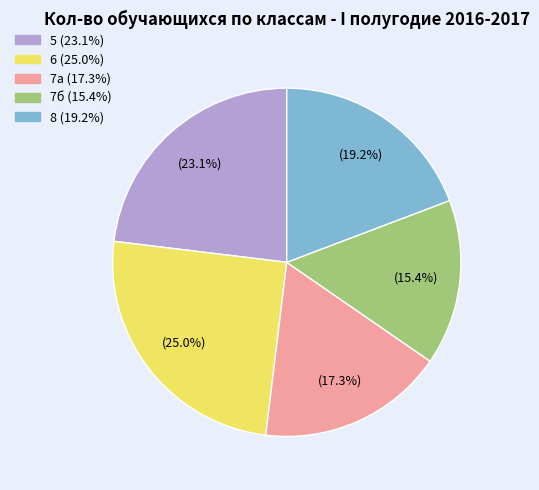

How many slices are in this pie chart?

5